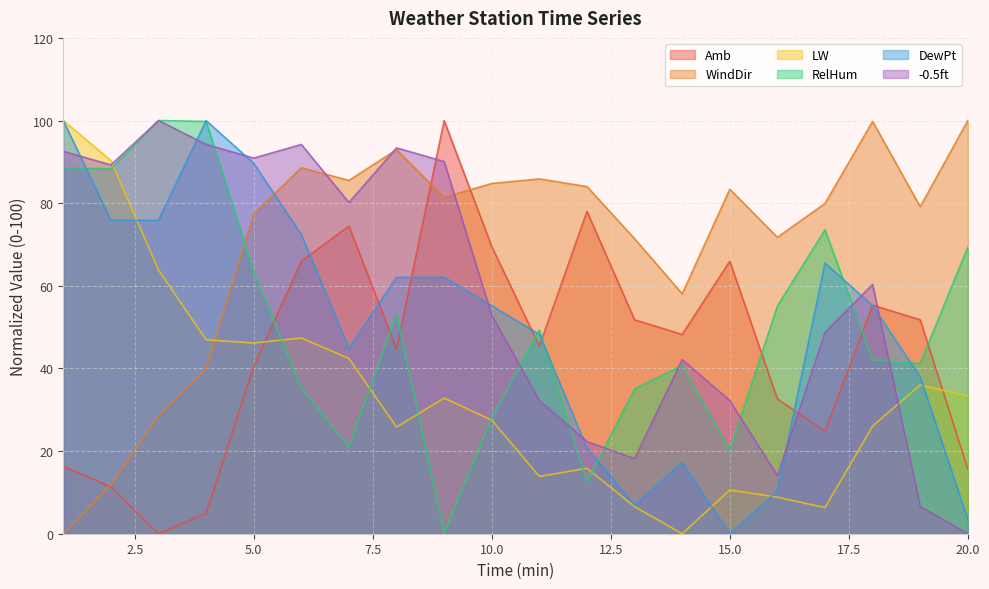

At how many categories does at least one series exceed 3?

20